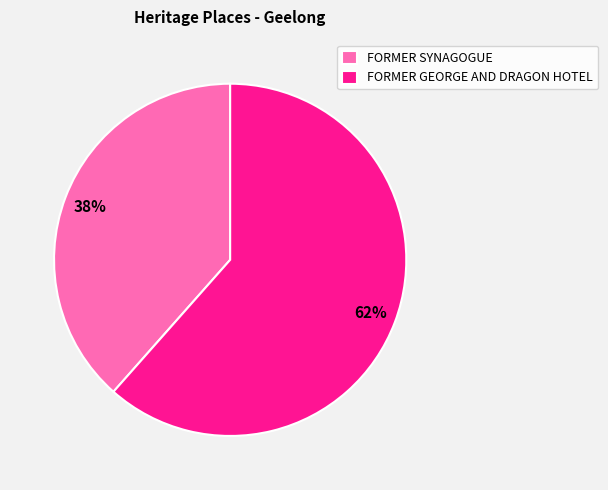

Which category has the smallest portion of the pie?

FORMER SYNAGOGUE